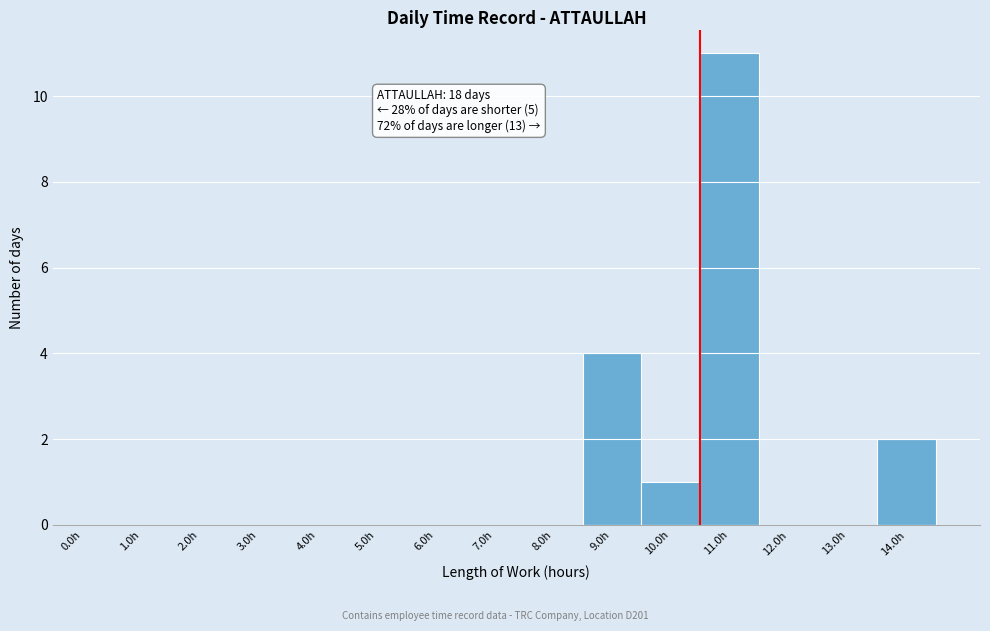

Reading left to right, transcribe all the data shown in this chart.

0.0h=0	1.0h=0	2.0h=0	3.0h=0	4.0h=0	5.0h=0	6.0h=0	7.0h=0	8.0h=0	9.0h=4	10.0h=1	11.0h=11	12.0h=0	13.0h=0	14.0h=2